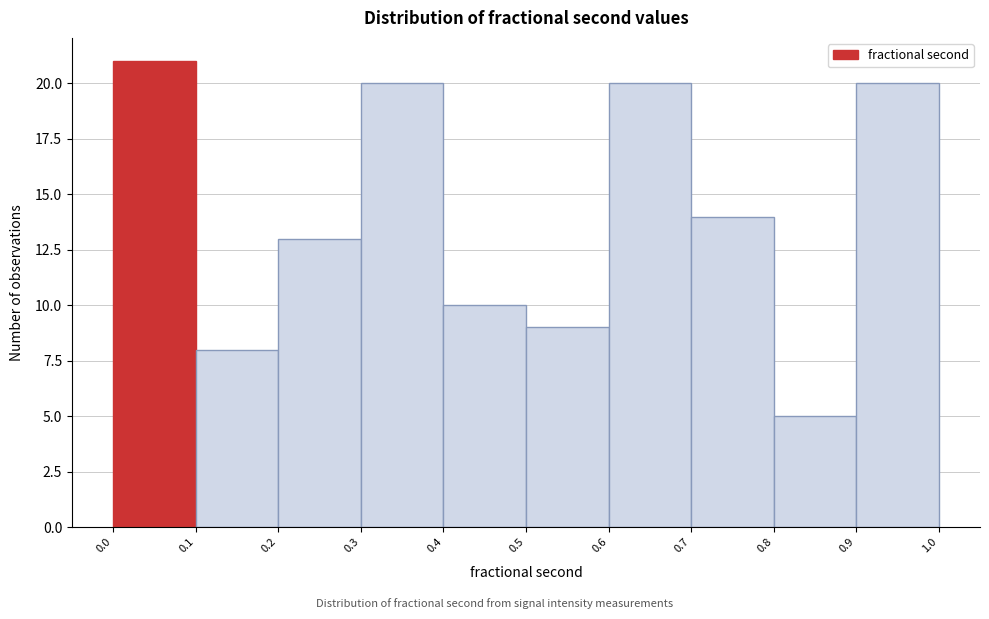

Reading left to right, list every bar in this chart as the range it spans on the x-axis followed by its height. The values are not printed on the chart, so give them approximately, as read against the axis.

0.0 to 0.1: 21
0.1 to 0.2: 8
0.2 to 0.3: 13
0.3 to 0.4: 20
0.4 to 0.5: 10
0.5 to 0.6: 9
0.6 to 0.7: 20
0.7 to 0.8: 14
0.8 to 0.9: 5
0.9 to 1.0: 20